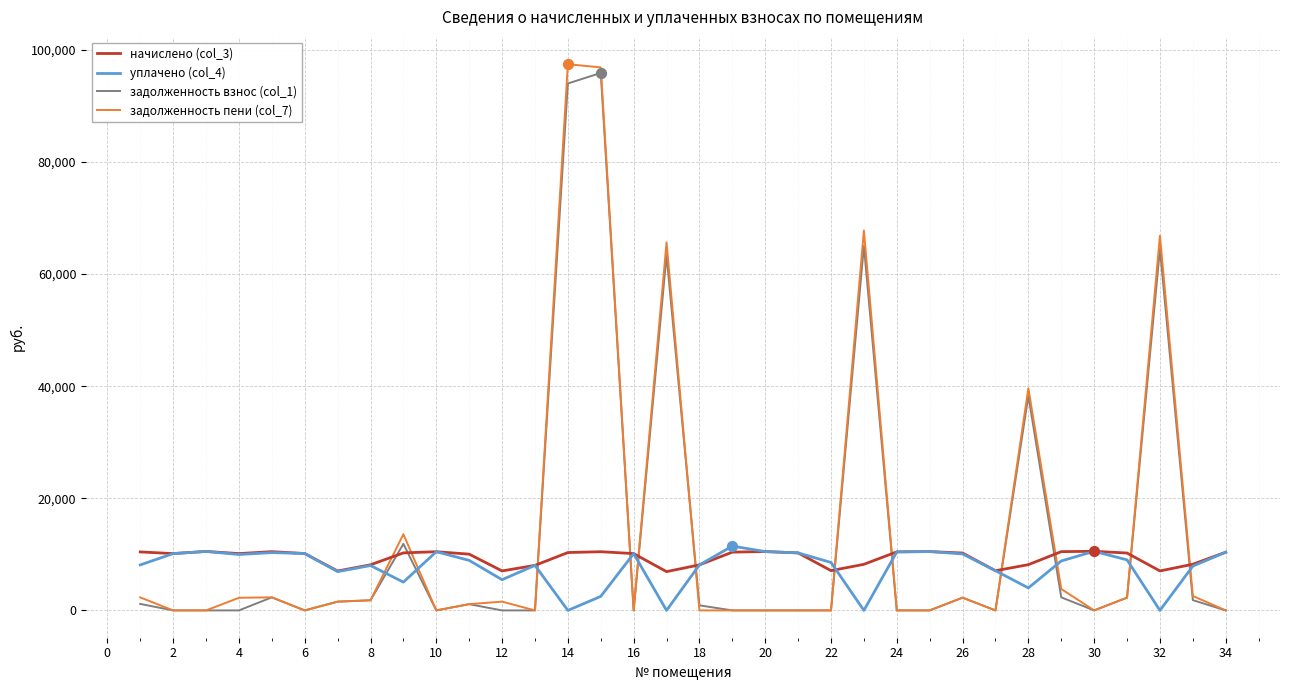

What are all the series names shown in the legend?

начислено (col_3), уплачено (col_4), задолженность взнос (col_1), задолженность пени (col_7)